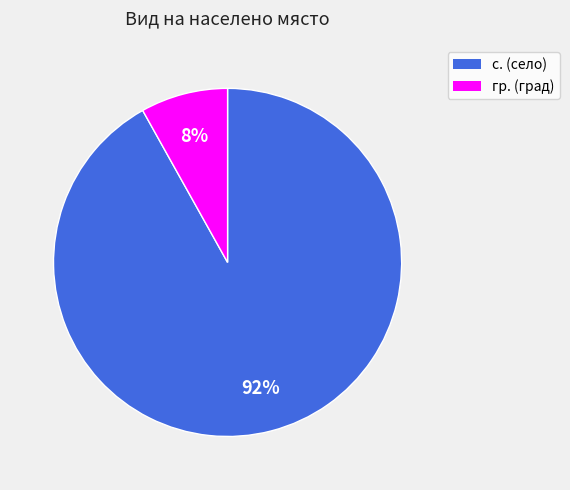

To the nearest percent, what is the difference between the largest and smallest slice percentages?

84%